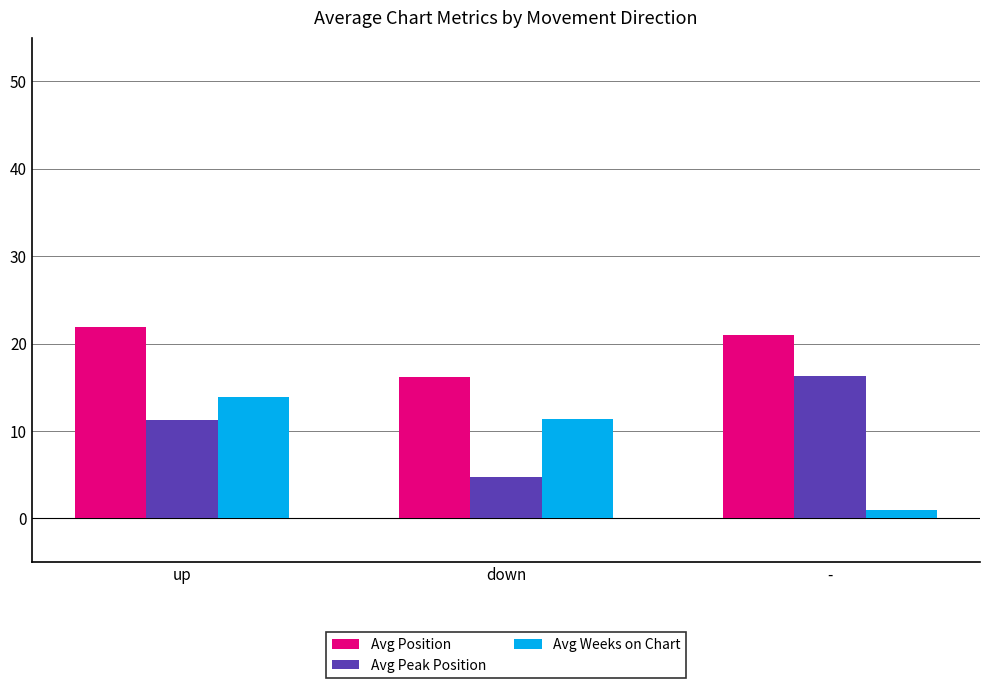

List the labels in order of Avg Peak Position value, largest first.

-, up, down